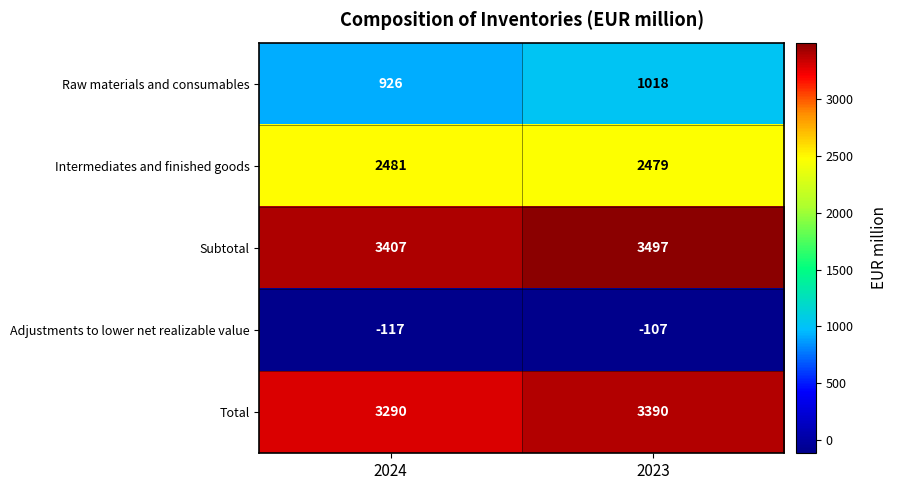

At which category does the chart reach its peak across all series?

2023